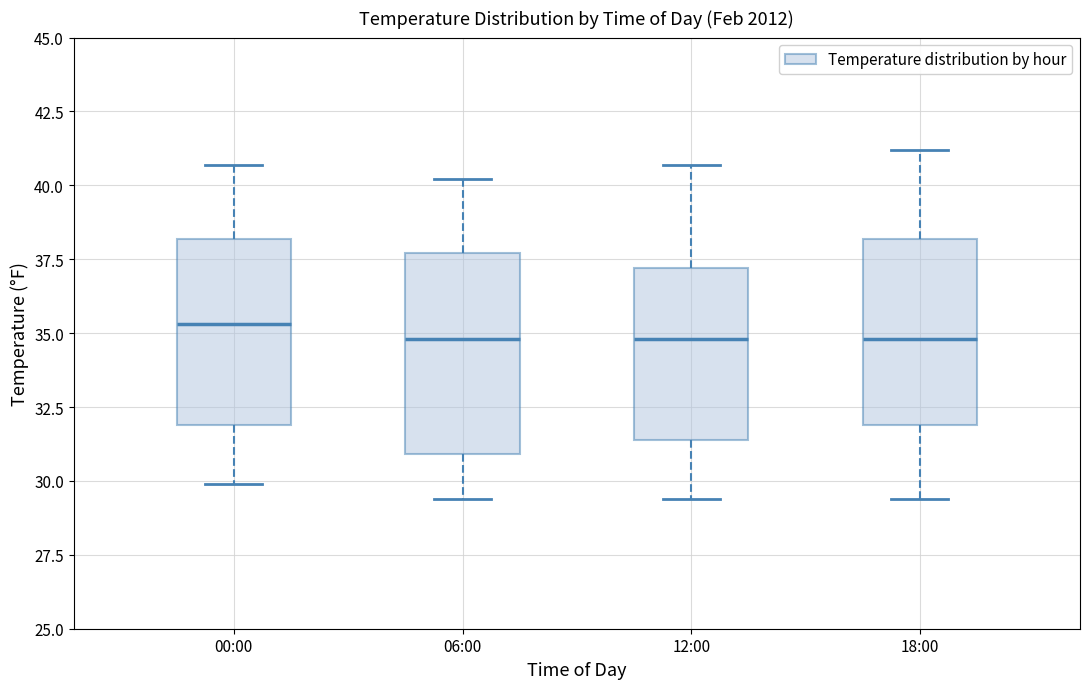

Reading left to right, transcribe this box plot: for each box, give where its median line is, the range the box spans, and where its two whiskers end, as read against the y-axis. The values are not printed on the chart, so give them approximately, as read against the axis.

00:00: median 35.5, box 32.0 to 38.0, whiskers 30.0 to 40.5
06:00: median 35.0, box 31.0 to 37.5, whiskers 29.5 to 40.0
12:00: median 35.0, box 31.5 to 37.0, whiskers 29.5 to 40.5
18:00: median 35.0, box 32.0 to 38.0, whiskers 29.5 to 41.0